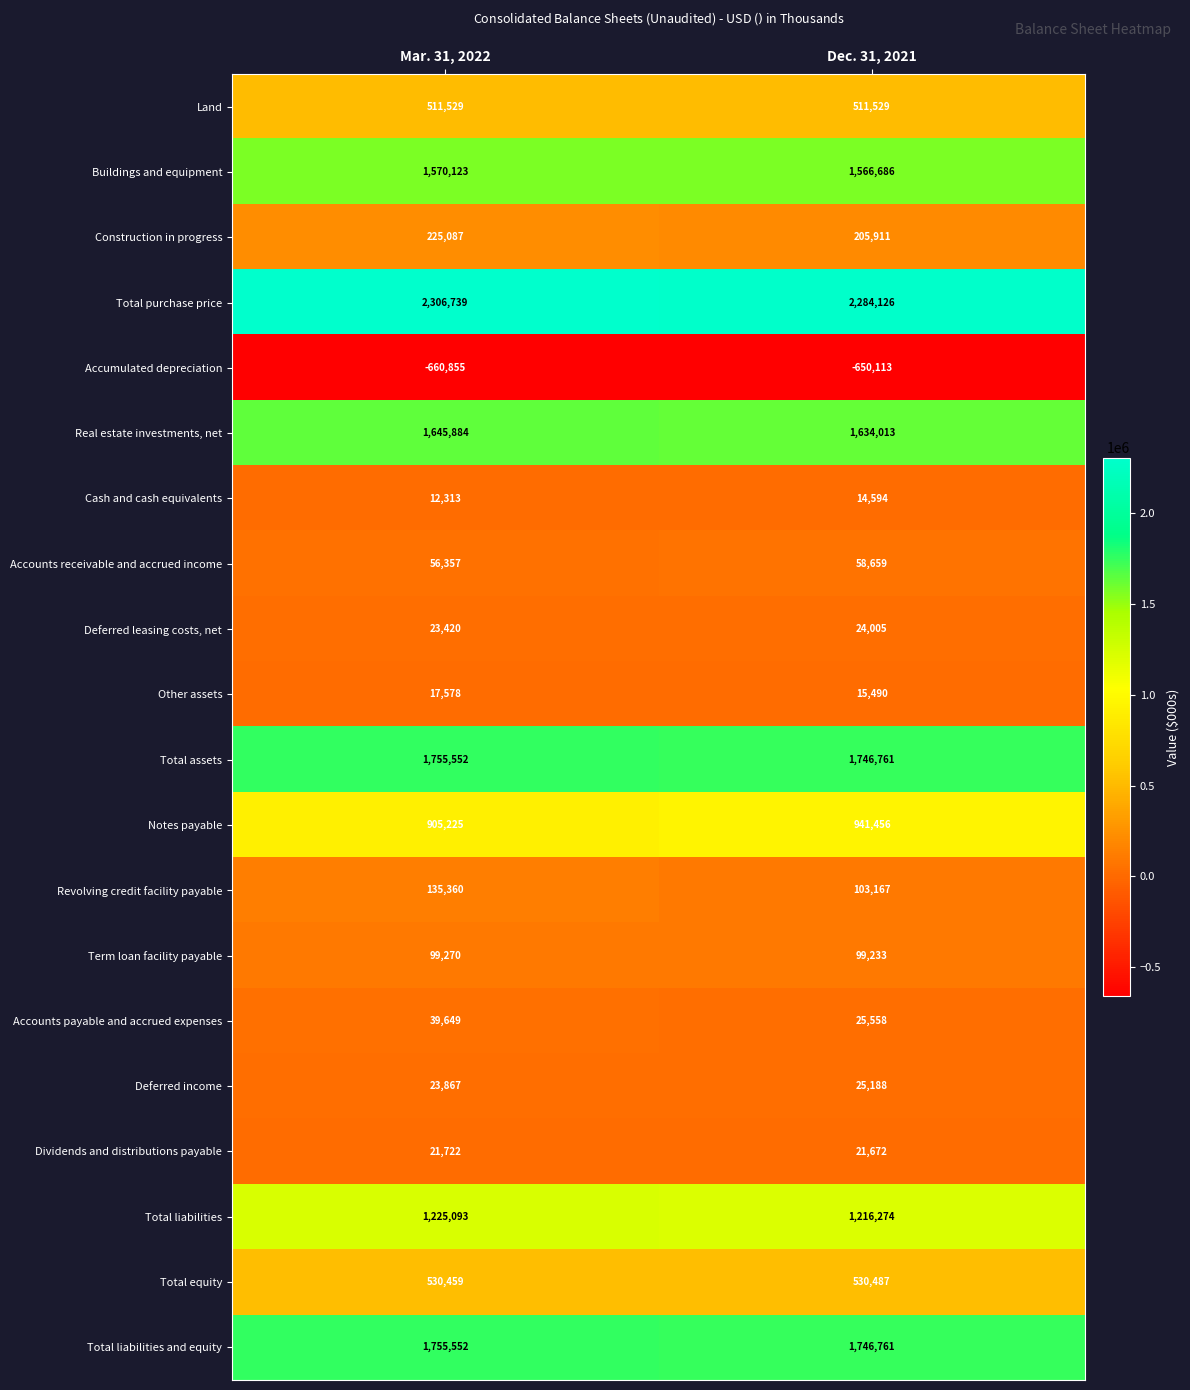

True or false: Land has a value of 511529 at Dec. 31, 2021.

True